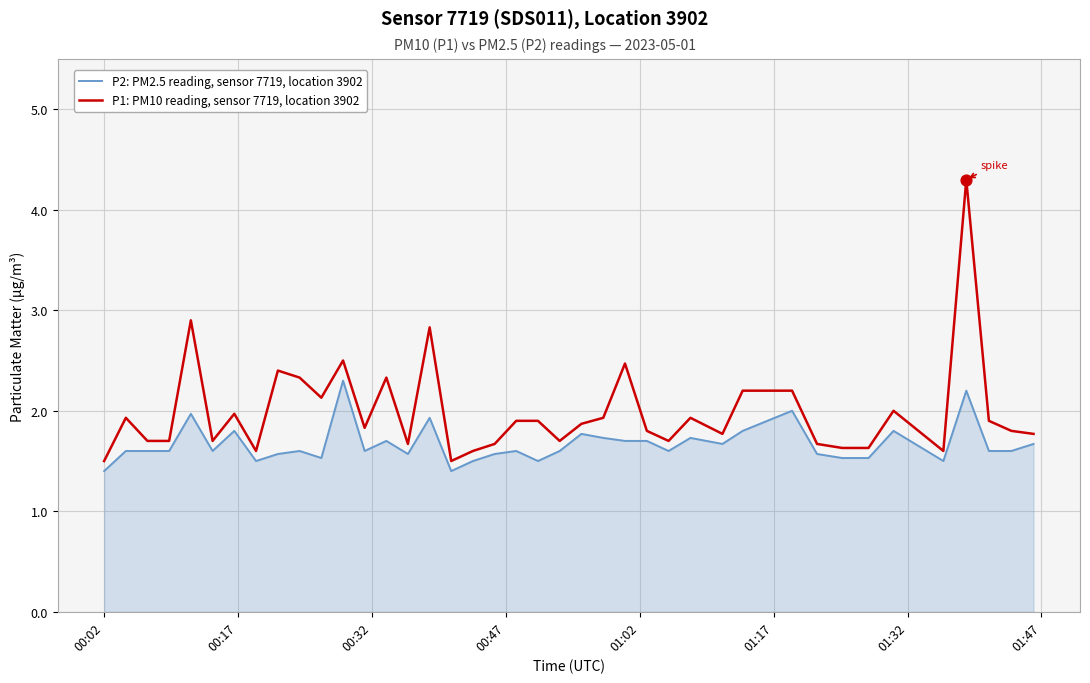

Which series has the largest total across all categories?

P1: PM10 reading, sensor 7719, location 3902